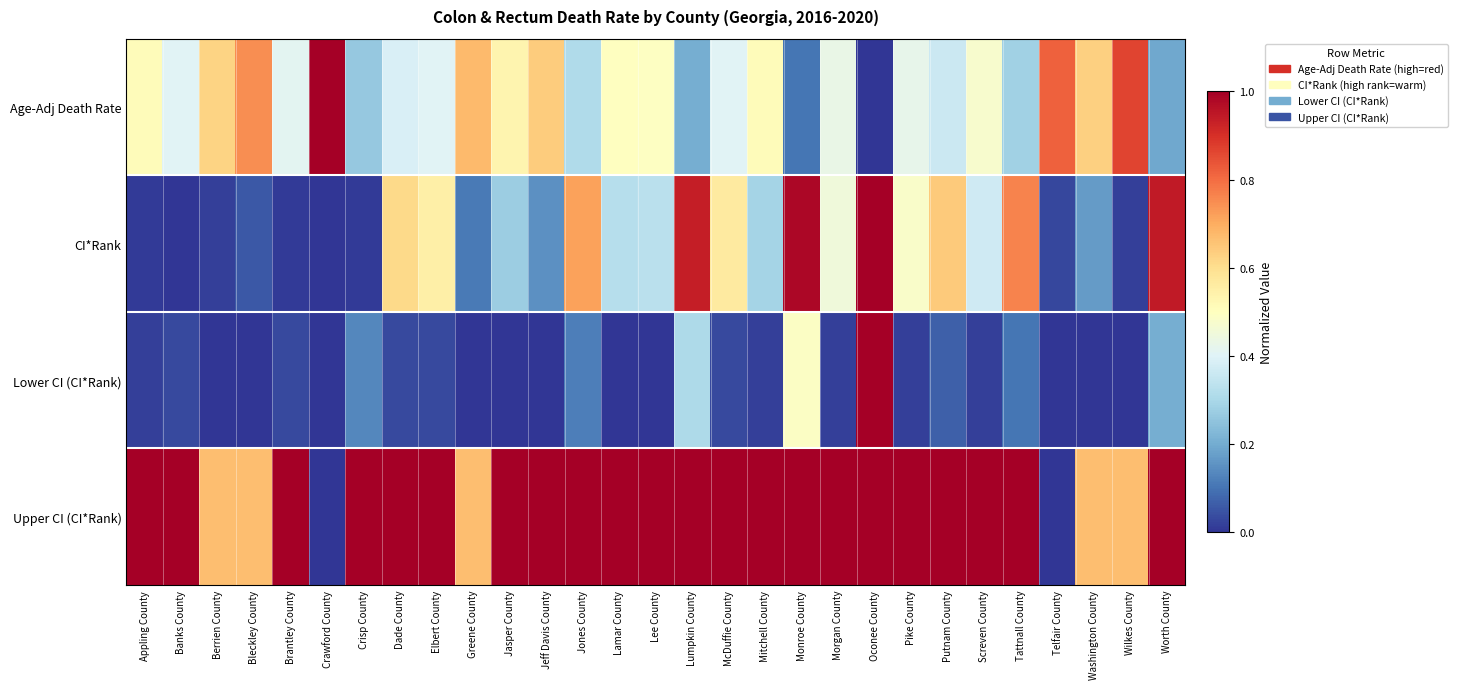

What is the difference between the highest and lowest values at Lamar County?

1.0